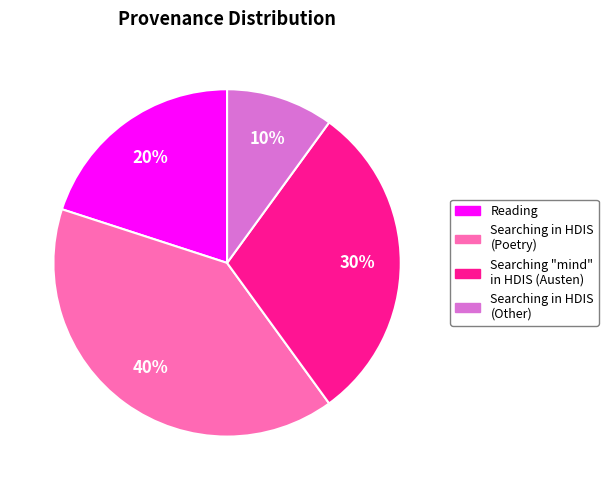

The Reading slice represents 8% of the pie. True or false?

False